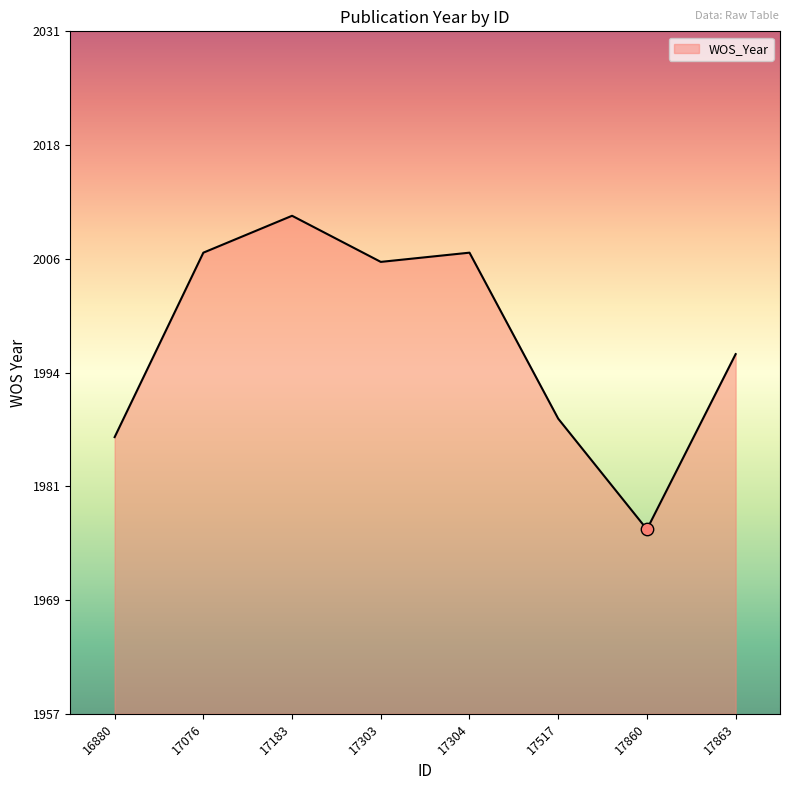

What is the change in value from 17304 to 17517?

-18